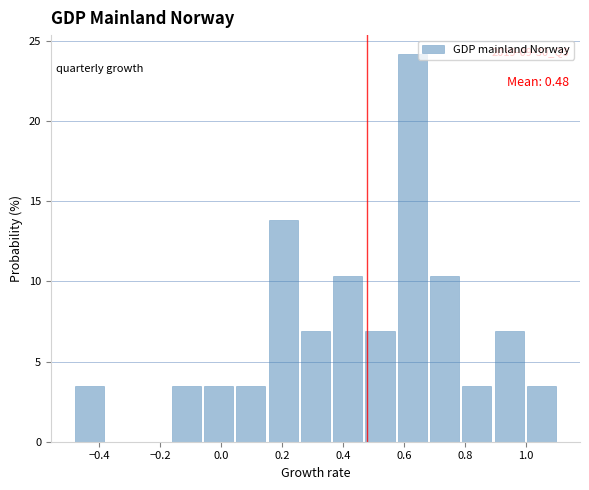

Over which range of the x-axis is the bar tallest?

0.580 to 0.686